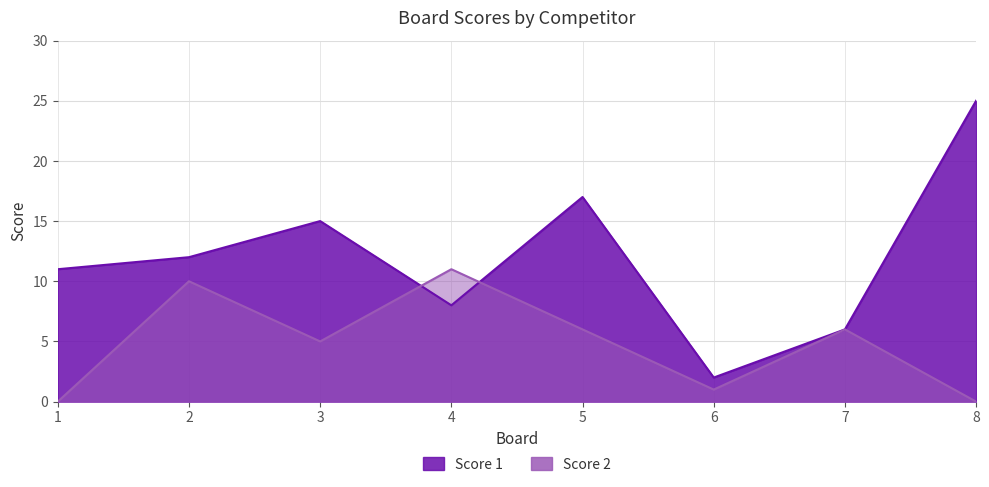

Which series has the largest range (max minus min)?

Score 1